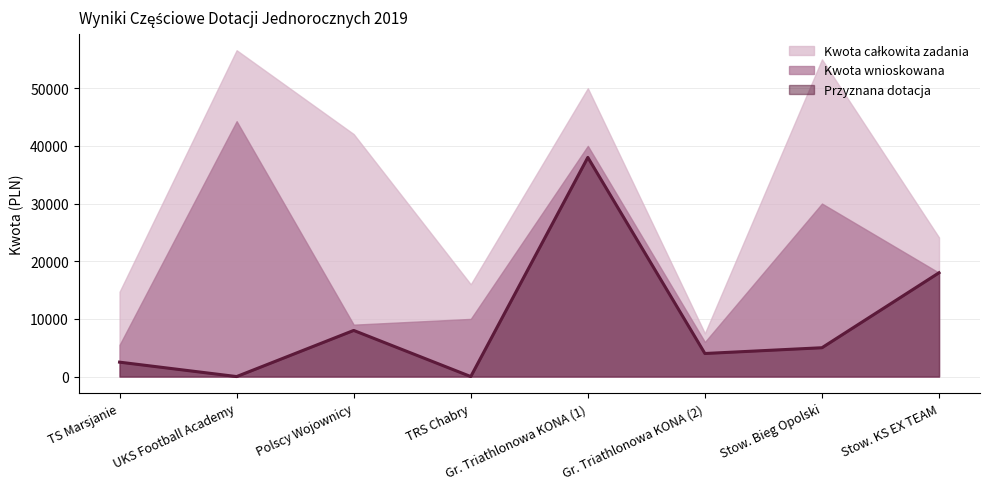

Reading right to left, extract all data points from this chart.

Kwota całkowita zadania: 61=24120	58=55000	57=7500	56=50000	55=16000	54=42045	53=56585	52=14710
Kwota wnioskowana: 61=18000	58=30000	57=6000	56=40000	55=10000	54=9000	53=44285	52=5500
Przyznana dotacja: 61=18000	58=5000	57=4000	56=38000	55=0	54=8000	53=0	52=2500